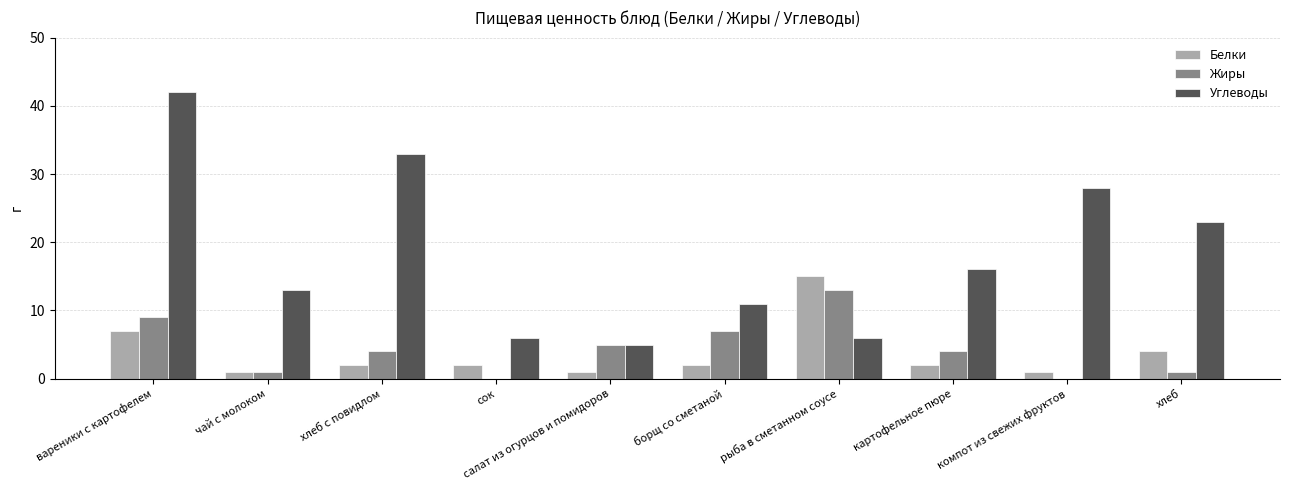

True or false: Жиры has a value of 3 at салат из огурцов и помидоров.

False